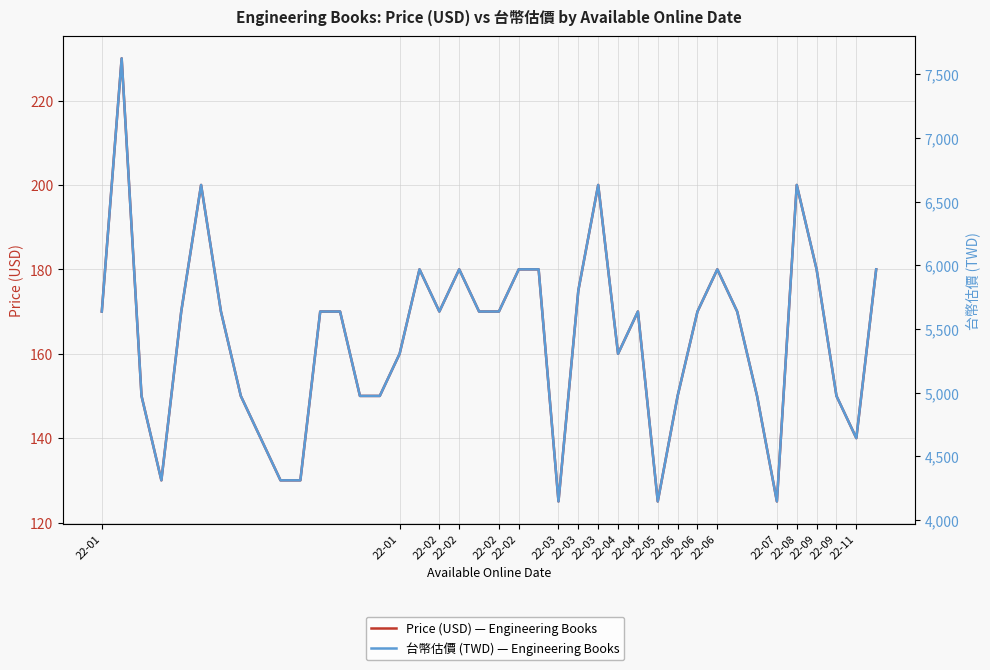

What is the difference between the Price (USD) values at 22-08 and 22-03?

10.0